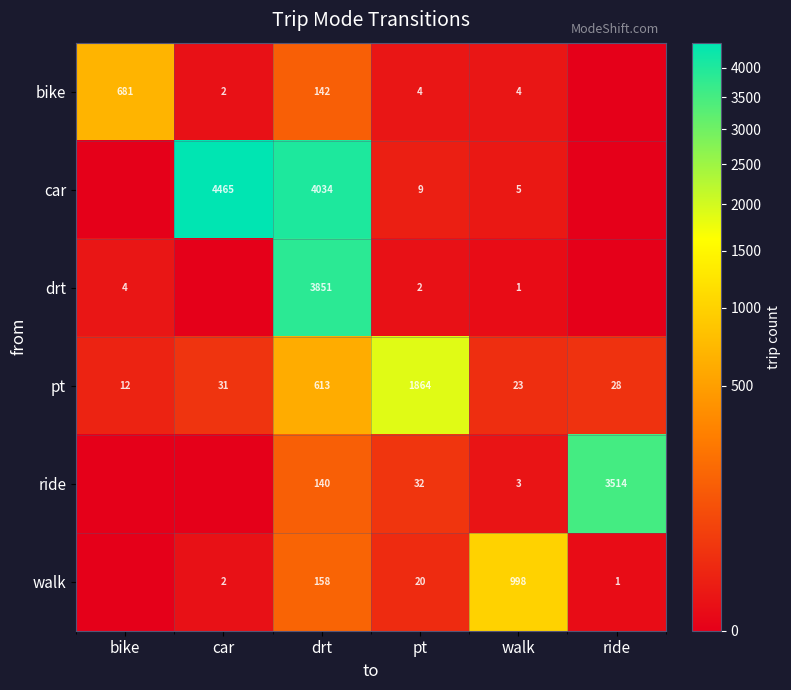

Is the value of pt at bike greater than the value of car at walk?

Yes